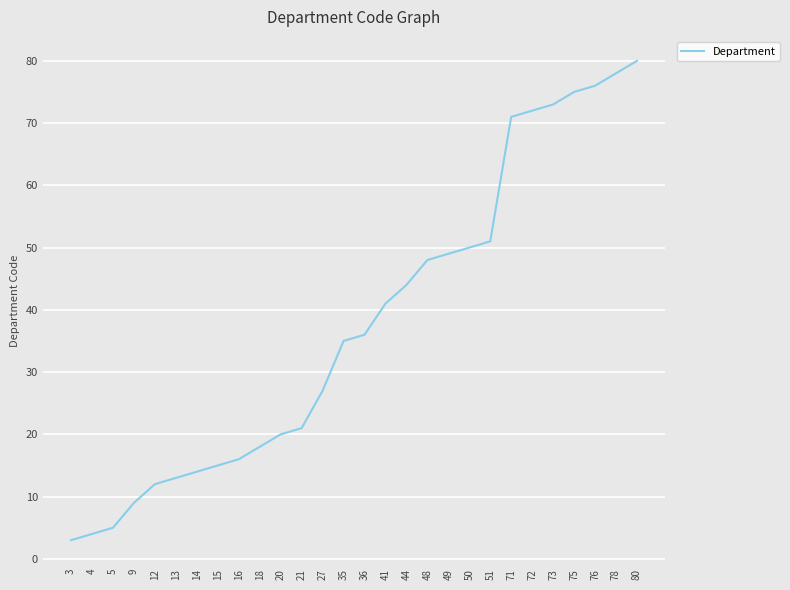

Reading right to left, transcribe all the data shown in this chart.

80	78	76	75	73	72	71	51	50	49	48	44	41	36	35	27	21	20	18	16	15	14	13	12	9	5	4	3